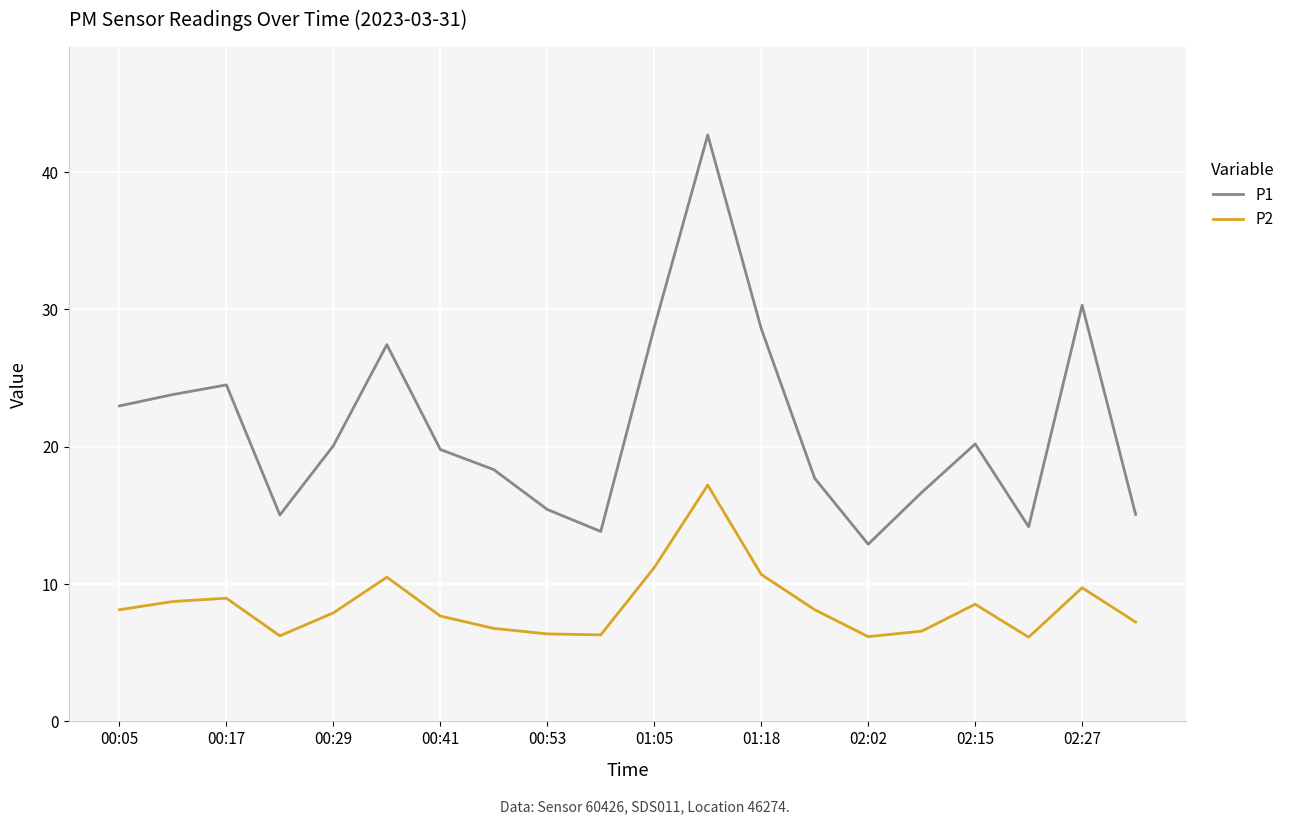

What is the maximum value shown in the chart?

42.7